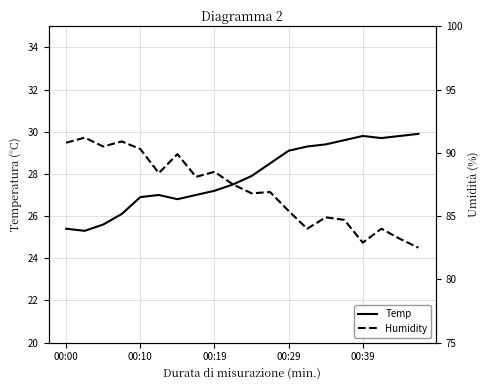

At 11, list the series in order from largest to smallest.

Humidity, Temp